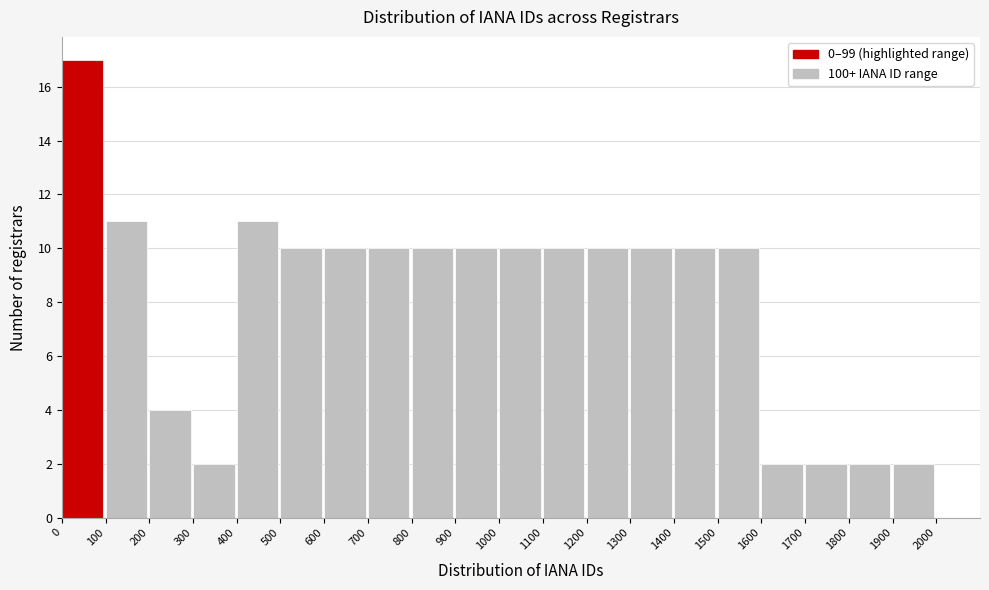

Reading left to right, transcribe this chart: for each bar, give the range it covers on the x-axis and its height. The values are not printed on the chart, so give them approximately, as read against the axis.

0 to 100: 17
100 to 200: 11
200 to 300: 4
300 to 400: 2
400 to 500: 11
500 to 600: 10
600 to 700: 10
700 to 800: 10
800 to 900: 10
900 to 1000: 10
1000 to 1100: 10
1100 to 1200: 10
1200 to 1300: 10
1300 to 1400: 10
1400 to 1500: 10
1500 to 1600: 10
1600 to 1700: 2
1700 to 1800: 2
1800 to 1900: 2
1900 to 2000: 2
2000 to 2100: 0